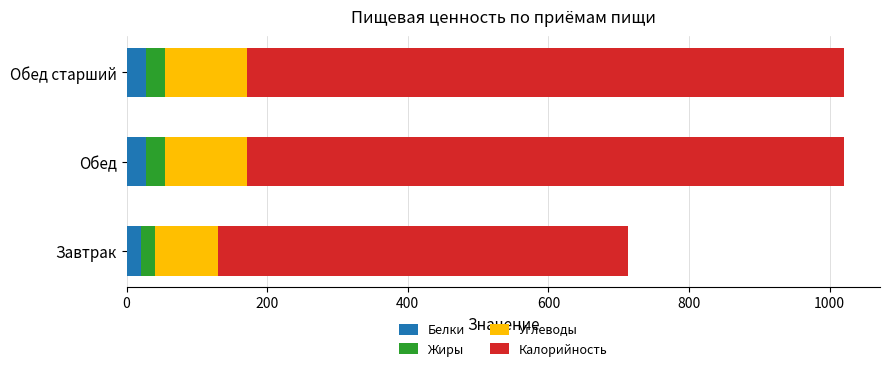

What is the total value across all series at Обед старший?

1020.6